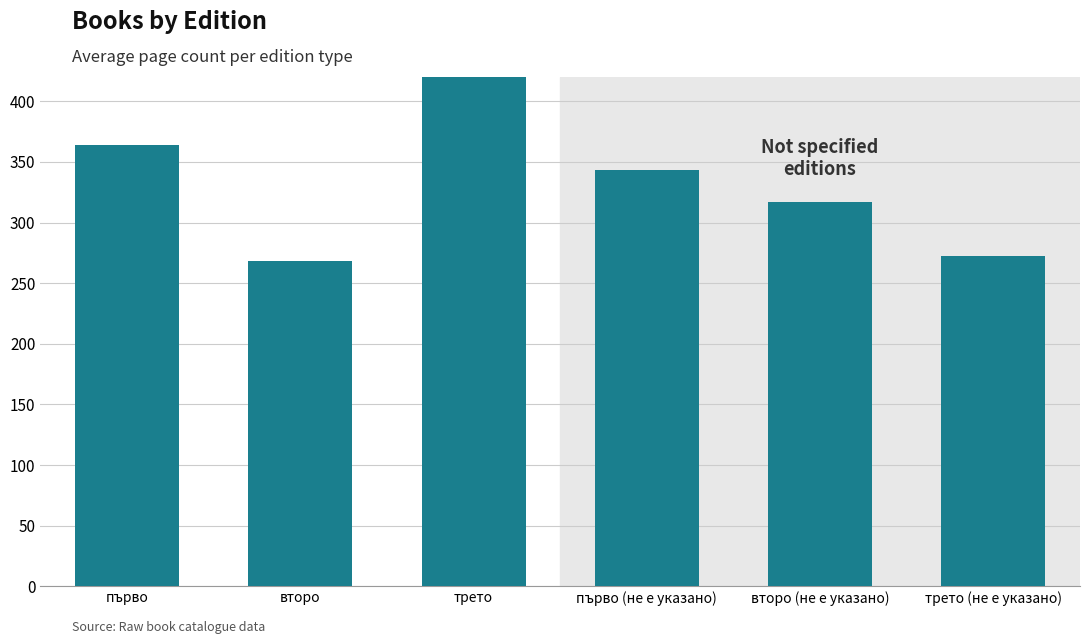

Reading right to left, list all the values displayed in this chart.

трето (не е указано)=272	второ (не е указано)=317	първо (не е указано)=343	трето=464	второ=268	първо=364